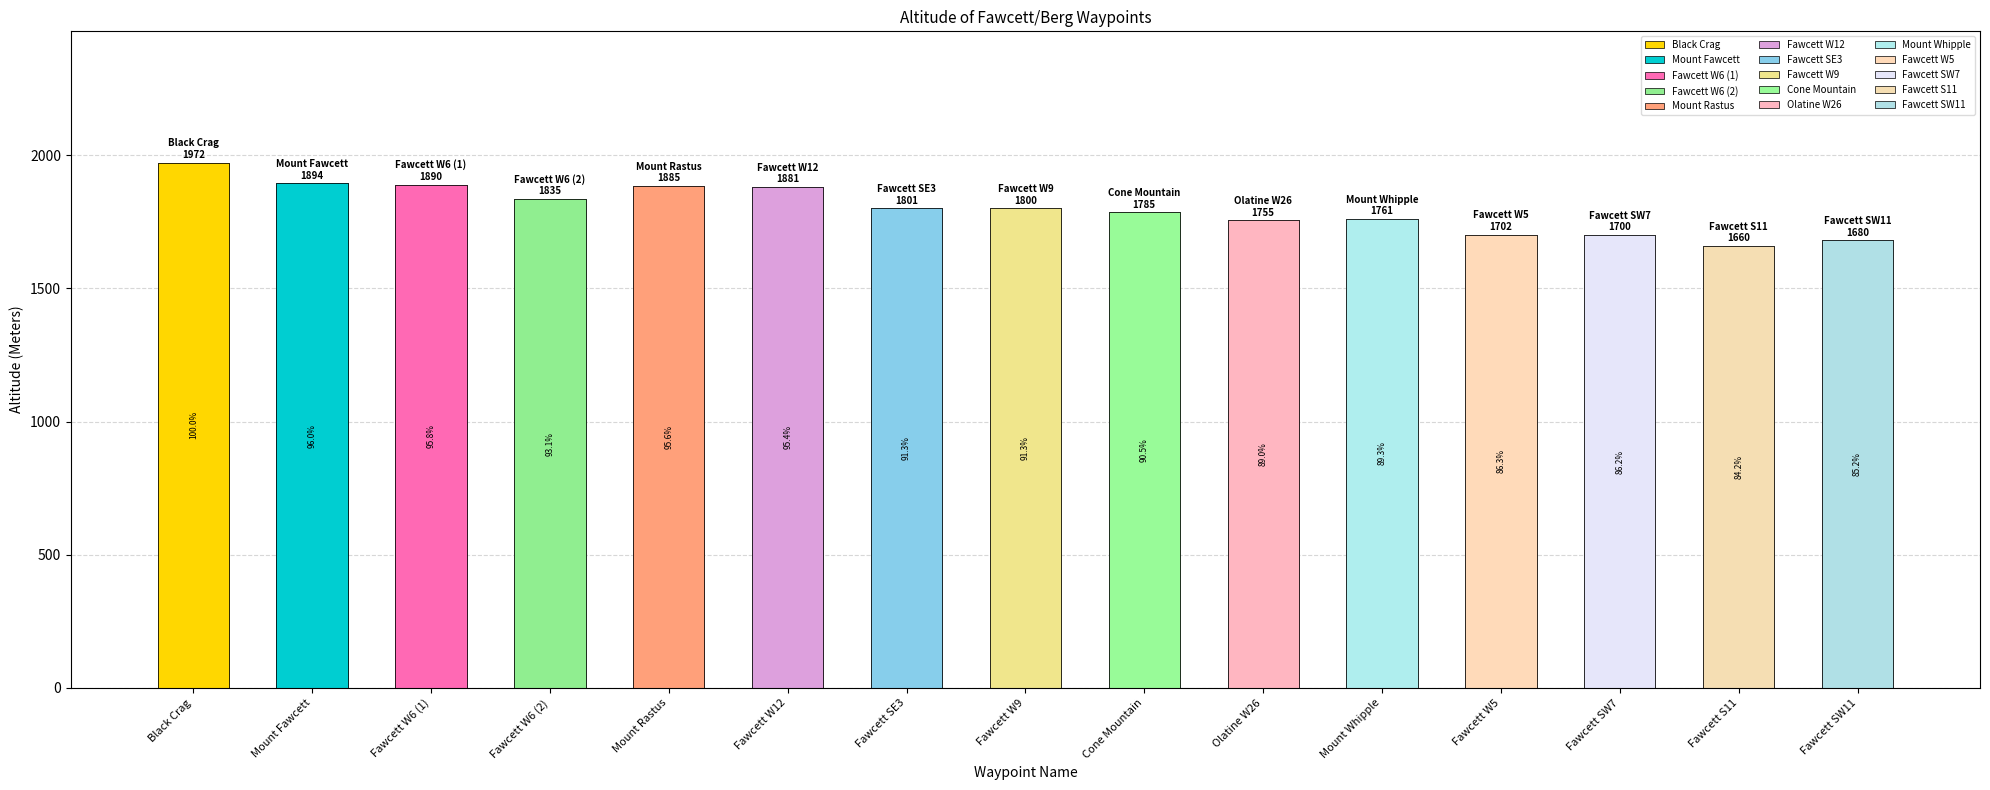

Rank the categories by value from highest to lowest.

Black Crag, Mount Fawcett, Fawcett W6 (1), Mount Rastus, Fawcett W12, Fawcett W6 (2), Fawcett SE3, Fawcett W9, Cone Mountain, Mount Whipple, Olatine W26, Fawcett W5, Fawcett SW7, Fawcett SW11, Fawcett S11